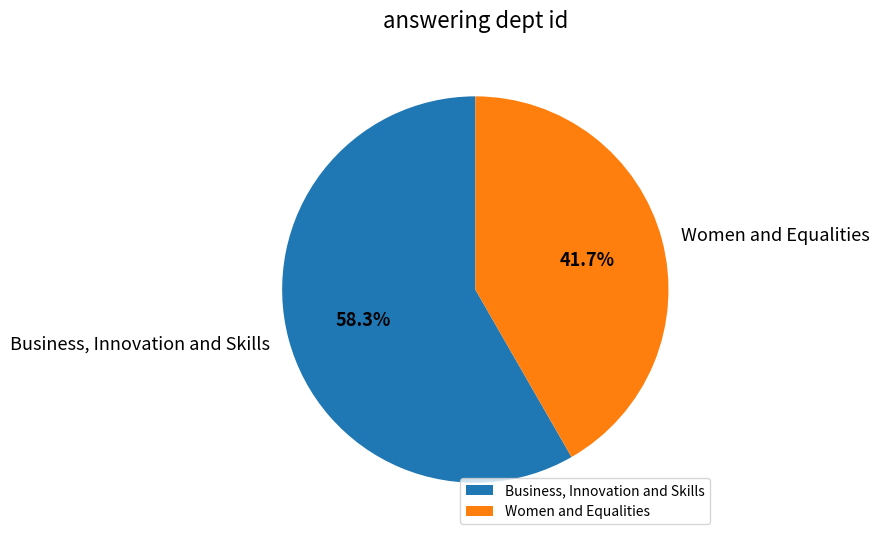

Is there any slice that represents more than half of the pie?

Yes